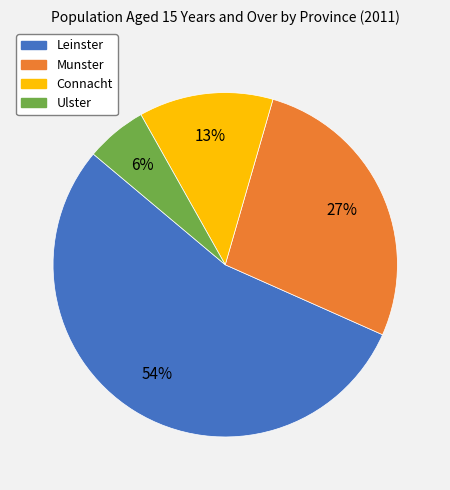

Do Connacht and Ulster together represent more than half of the pie?

No